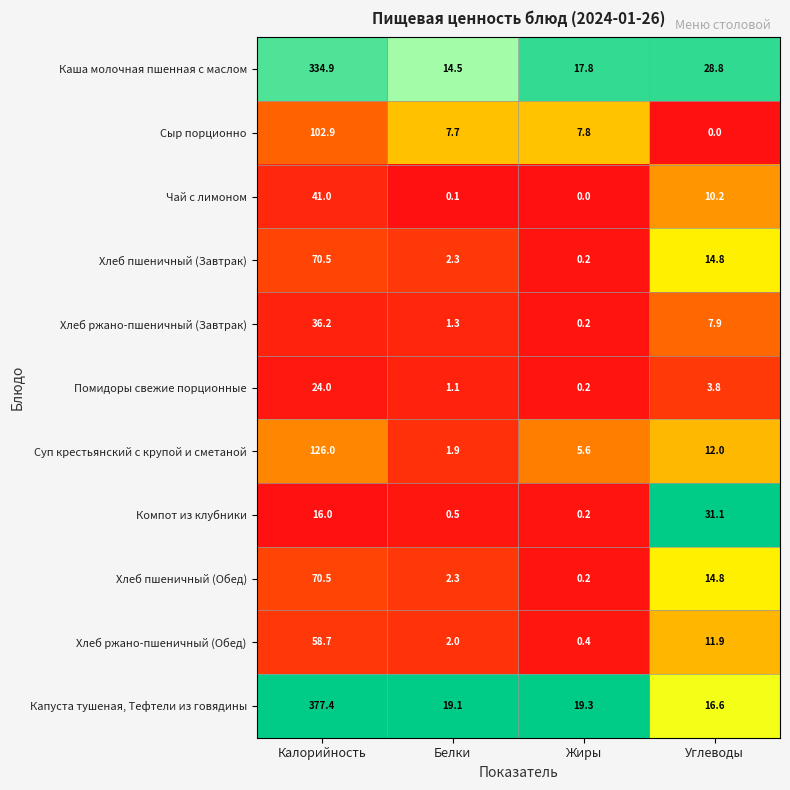

Which series changed the most between Калорийность and Жиры?

Капуста тушеная, Тефтели из говядины